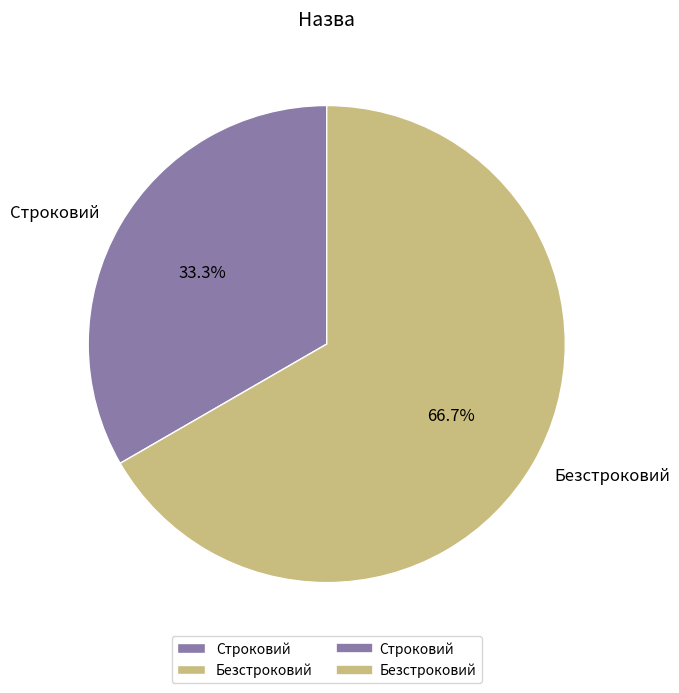

What percentage is the Строковий slice, to the nearest percent?

33%